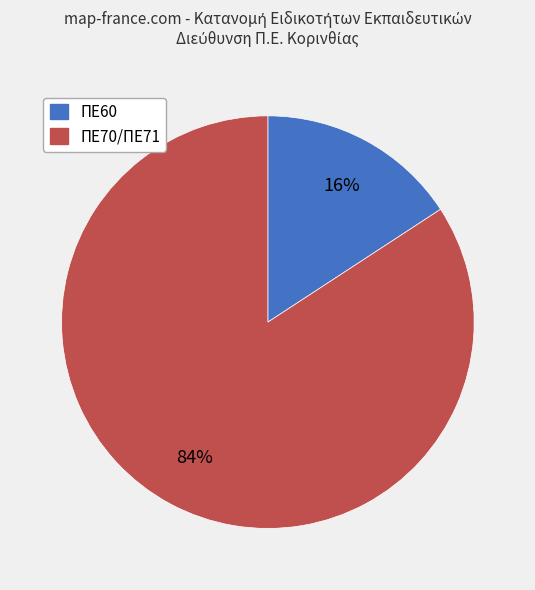

Do ΠΕ70/ΠΕ71 and ΠΕ60 together represent more than half of the pie?

Yes